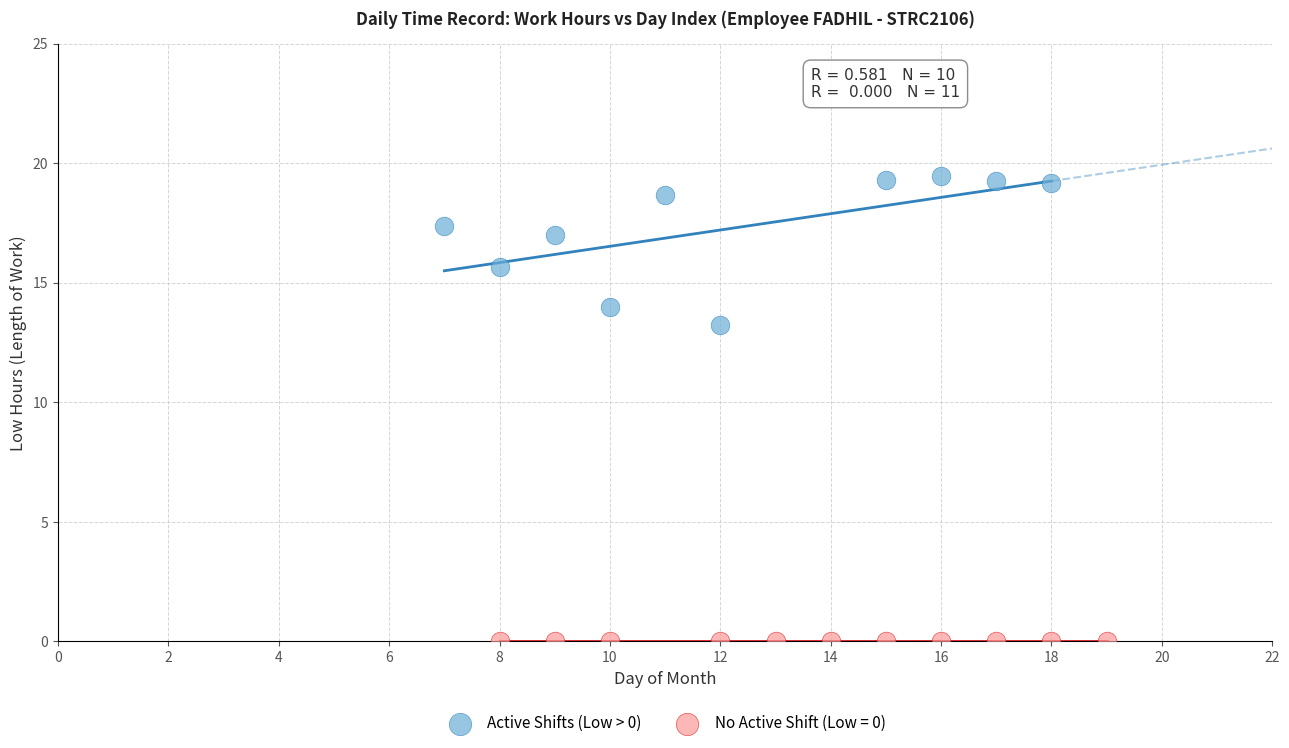

Which series contains the highest Y value?

Active Shifts (Low > 0)